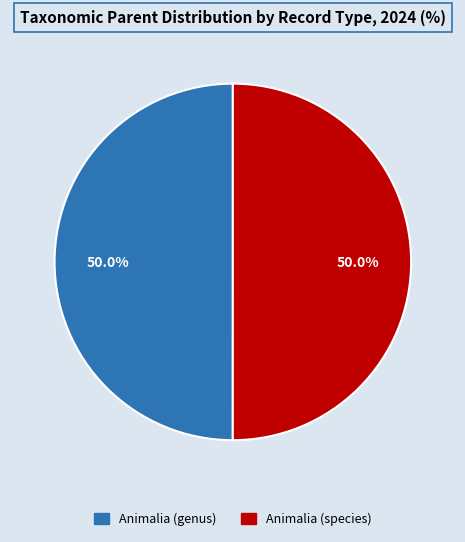

The Animalia (species) slice represents 50% of the pie. True or false?

True